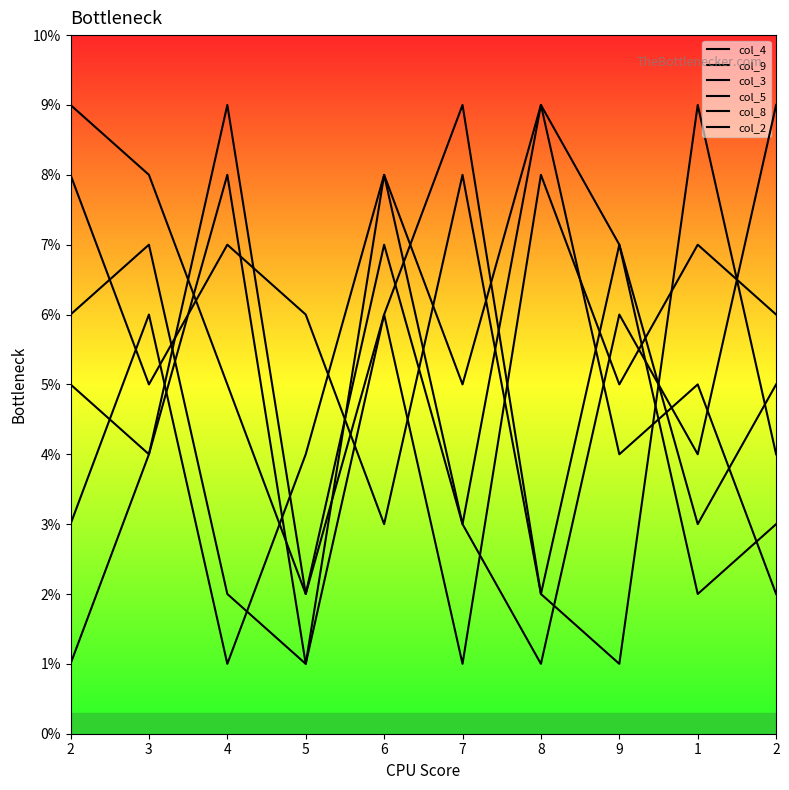

Does the chart have visible grid lines?

No